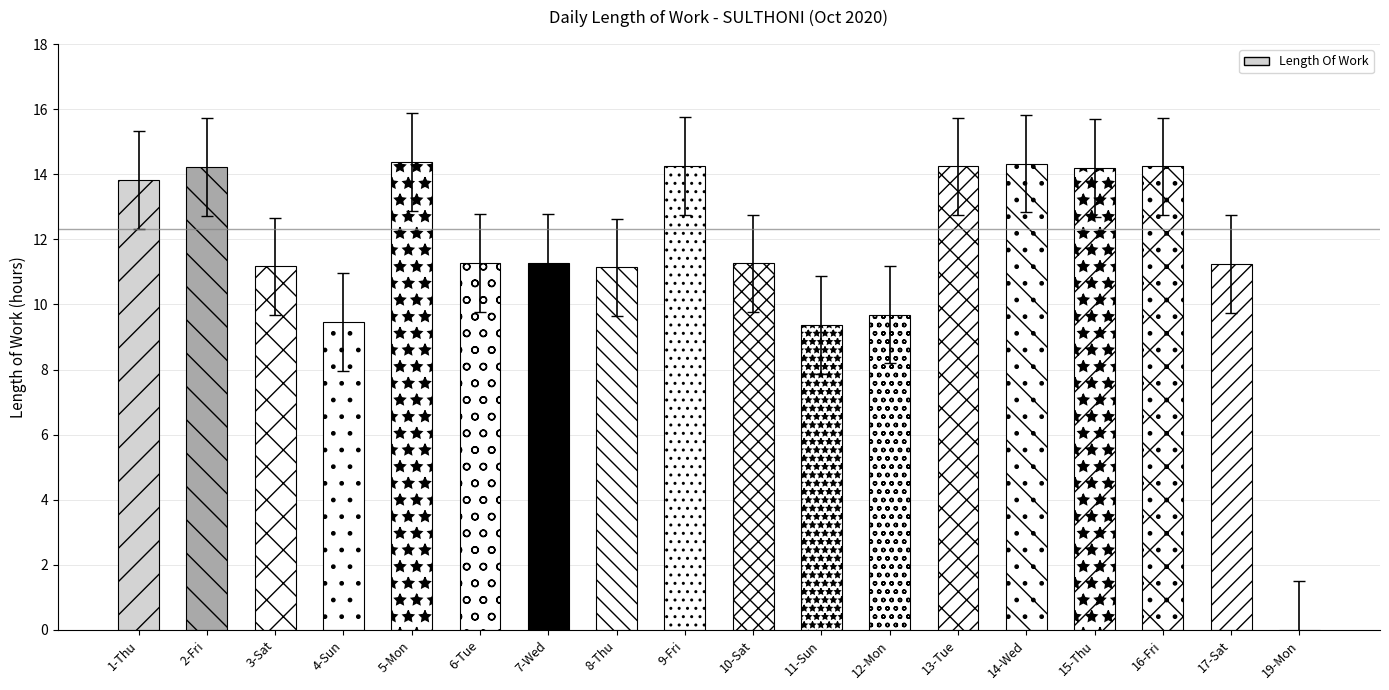

Is it true that the value at 2-Fri is 19.2?

False